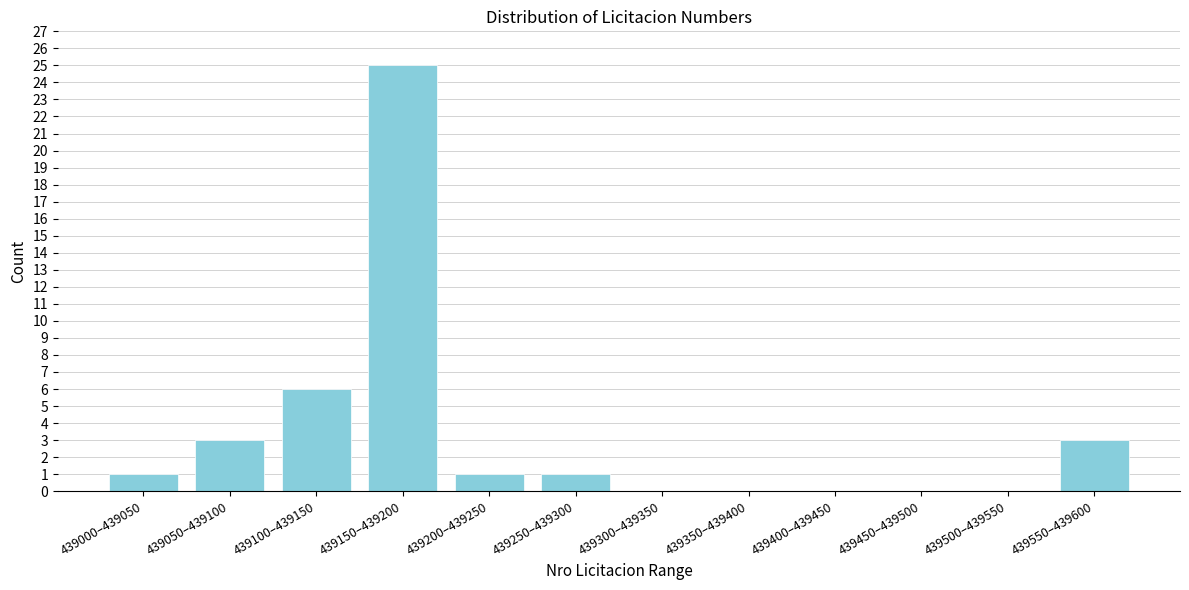

Reading left to right, transcribe all the data shown in this chart.

439000–439050=1	439050–439100=3	439100–439150=6	439150–439200=25	439200–439250=1	439250–439300=1	439300–439350=0	439350–439400=0	439400–439450=0	439450–439500=0	439500–439550=0	439550–439600=3